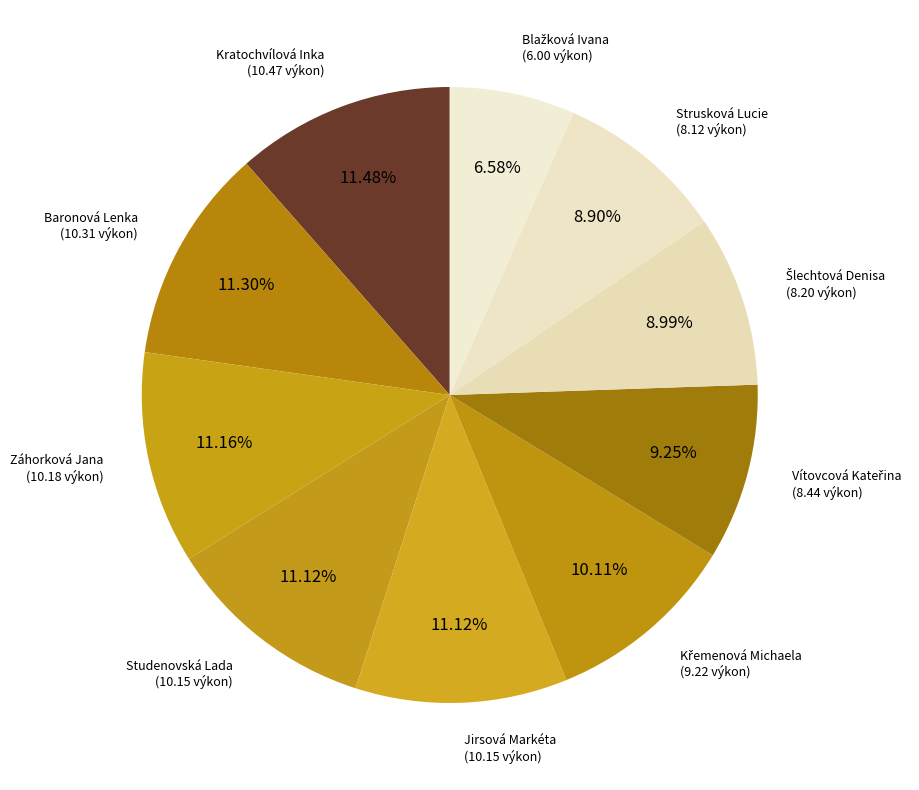

What is the smallest slice in the pie chart?

Blažková Ivana